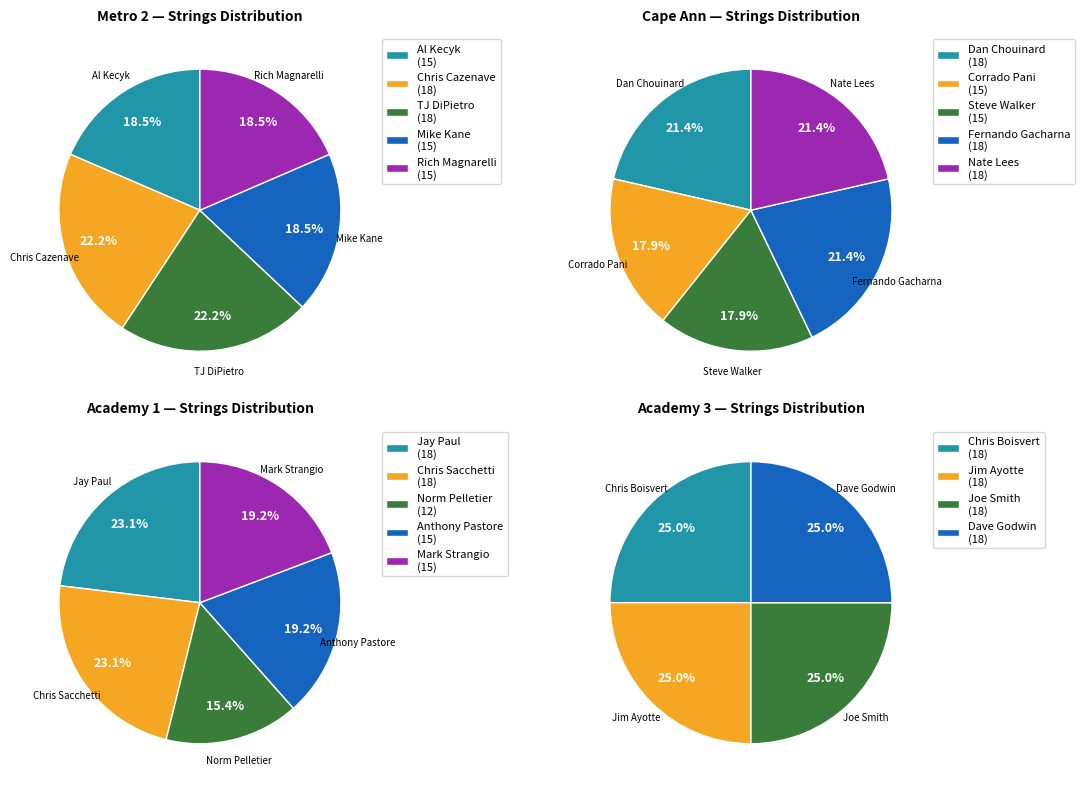

Is it true that Academy 1 is 20% of the pie?

False